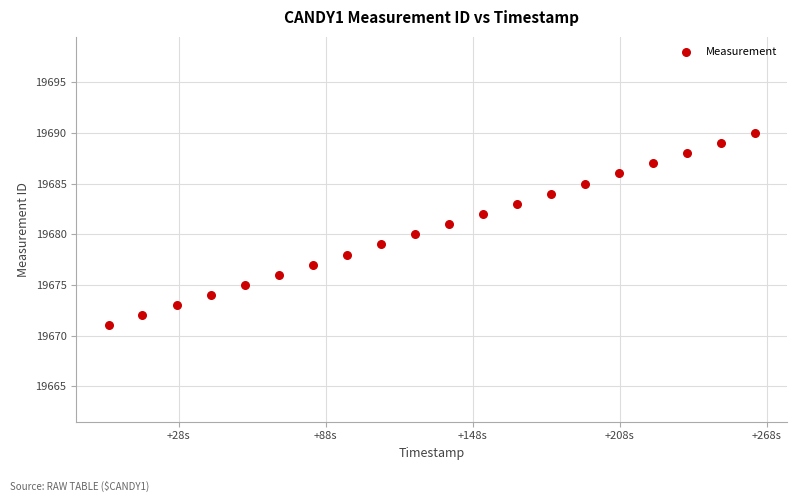

What is the range of Y values (max minus min)?

19